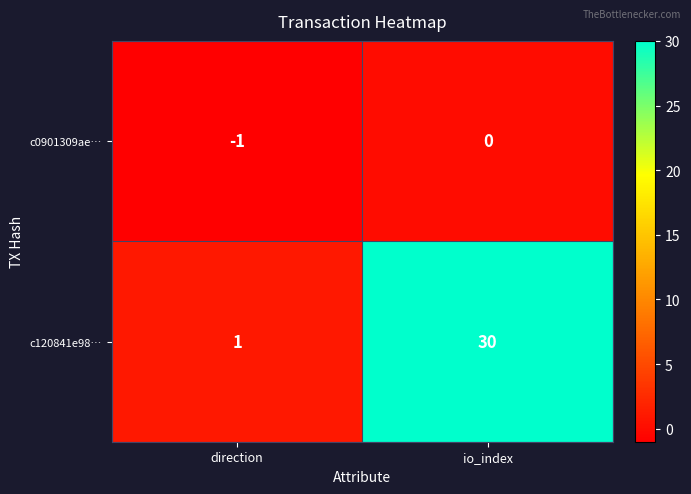

Where is c120841e98… nearest to the value 15?

direction